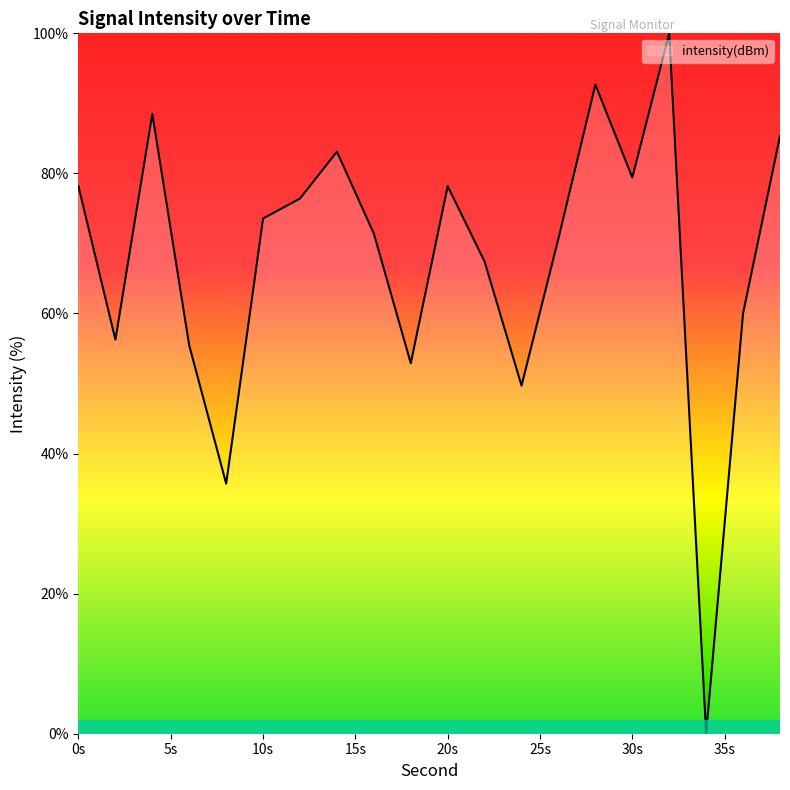

What is the difference between the maximum and minimum values?

100.0